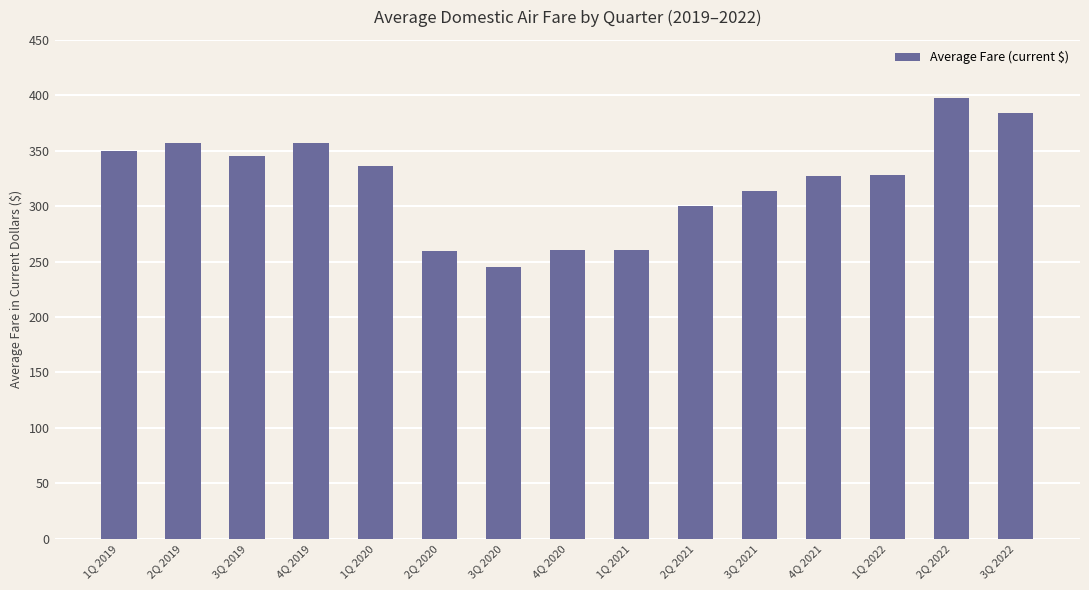

Does the chart contain stacked bars?

No